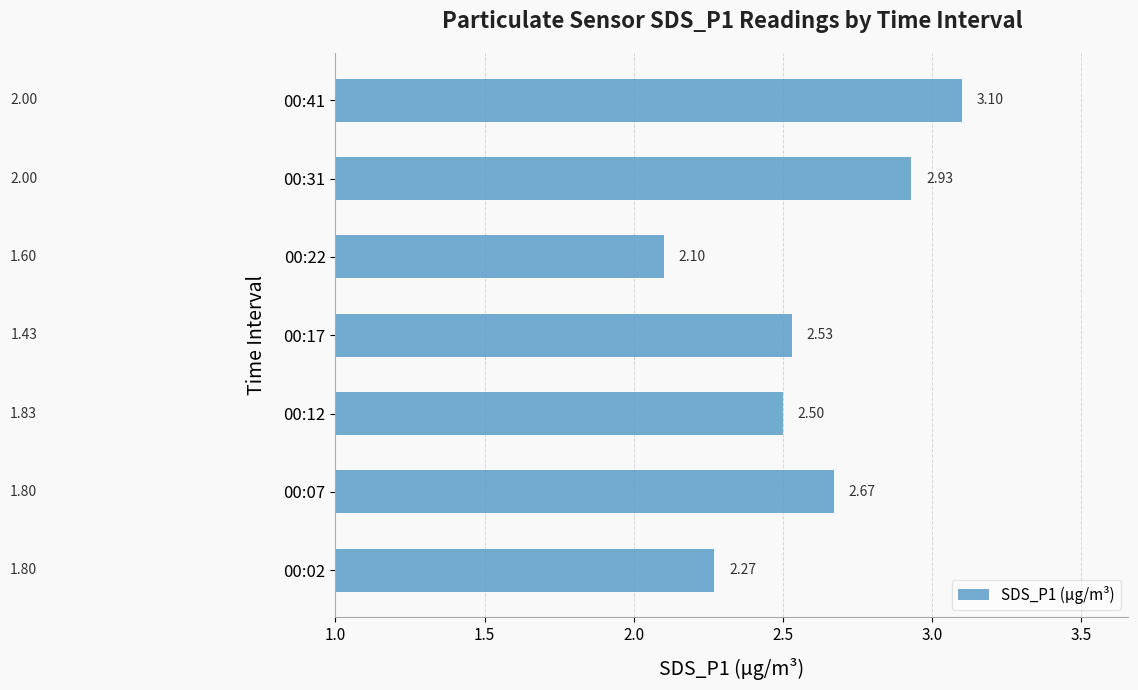

Approximately how many times larger is the value at 00:02 compared to 00:31?

0.8